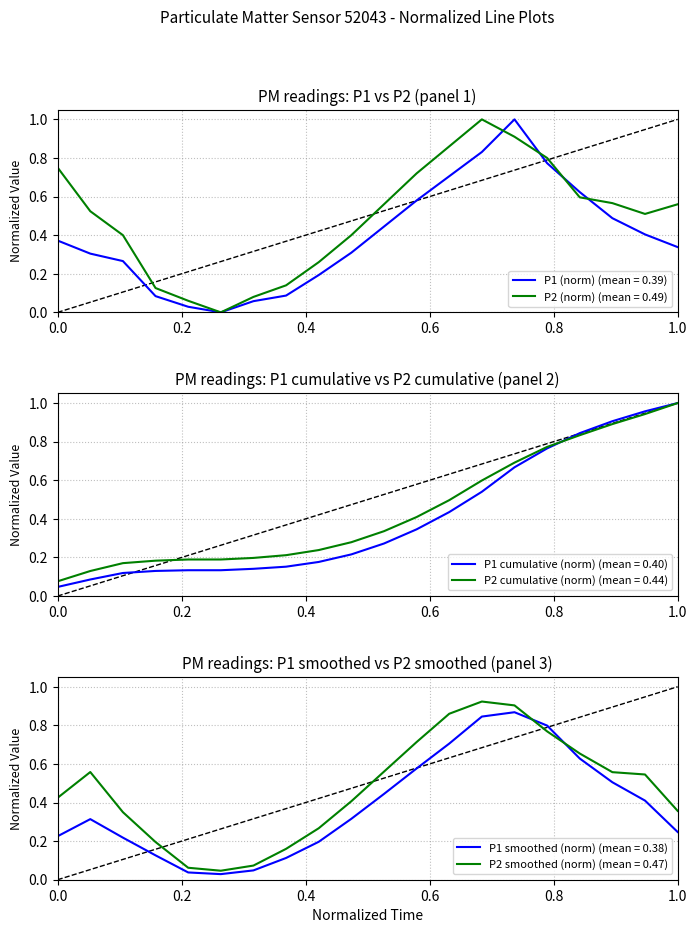

What is the highest value of the P1 (norm) (mean = 0.39) series?

1.0